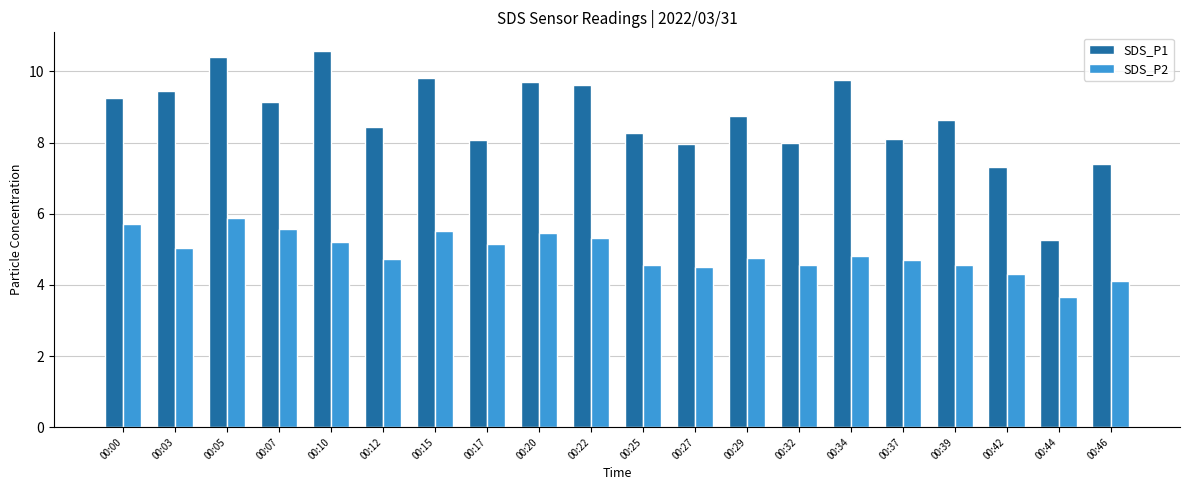

True or false: SDS_P2 has a value of 7.7 at 00:29.

False